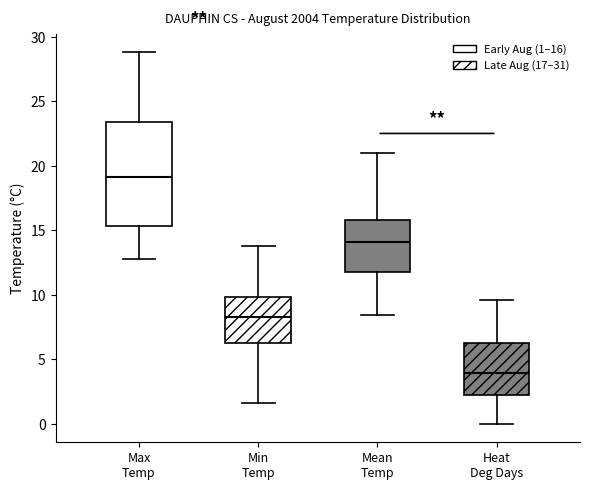

Which box is the tallest, from its lower edge to its upper edge?

Max Temp